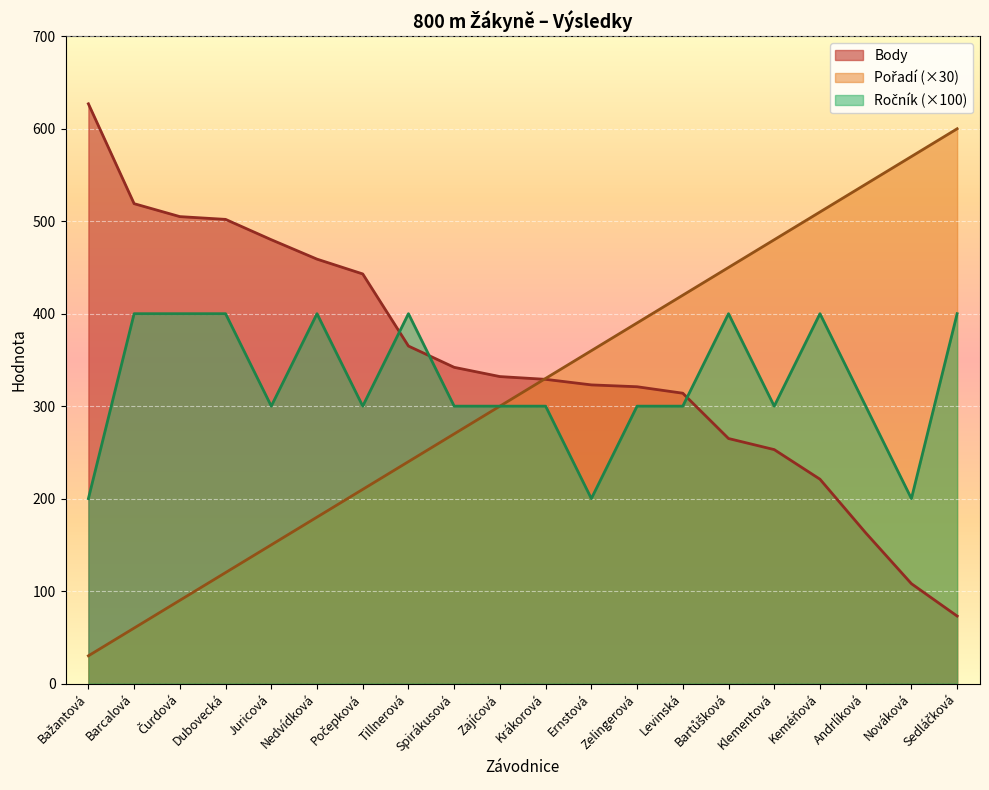

True or false: Pořadí and Ročník cross at least once.

False